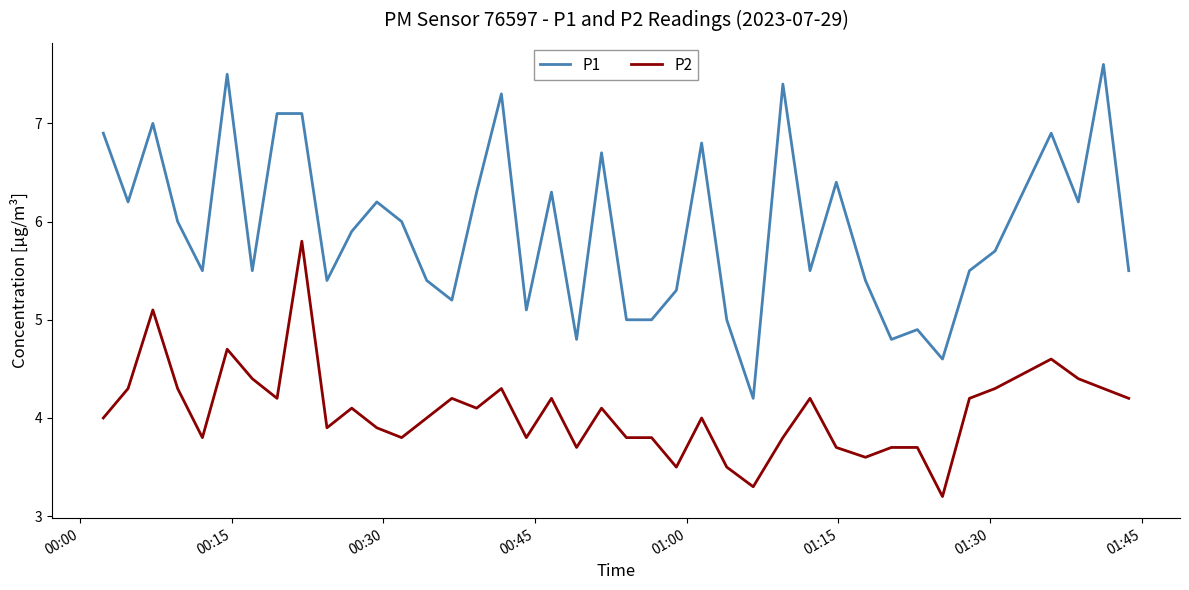

True or false: P2 and P1 intersect in this chart.

False